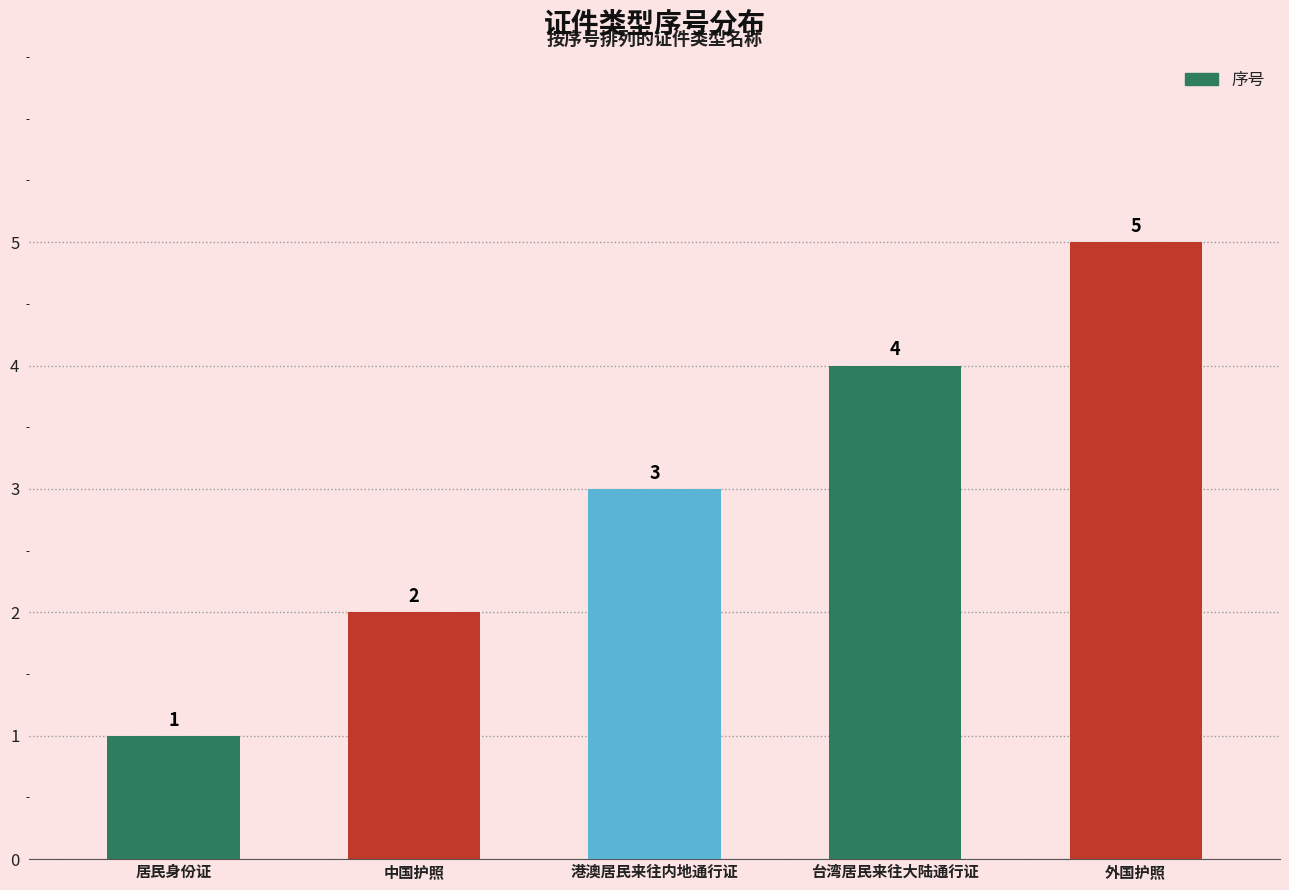

Reading left to right, what are all the values shown in this chart?

居民身份证=1	中国护照=2	港澳居民来往内地通行证=3	台湾居民来往大陆通行证=4	外国护照=5